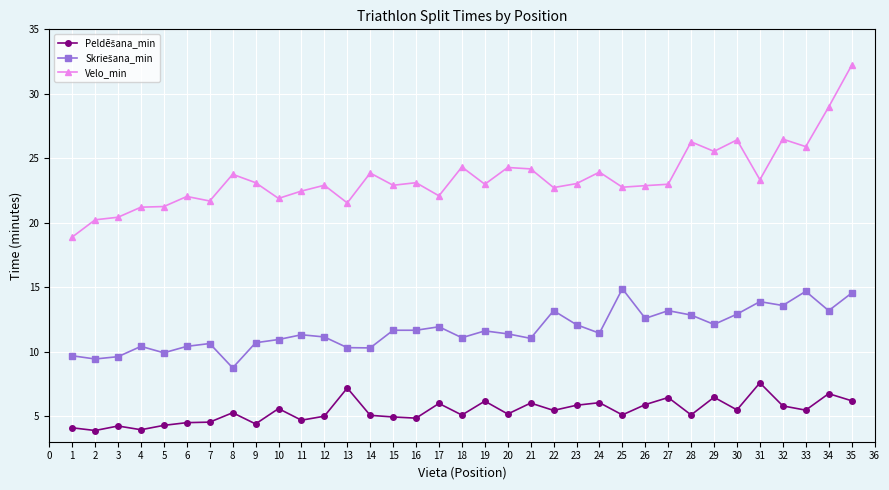

What is the value of the Velo_min point at the 16th from the left?

23.1